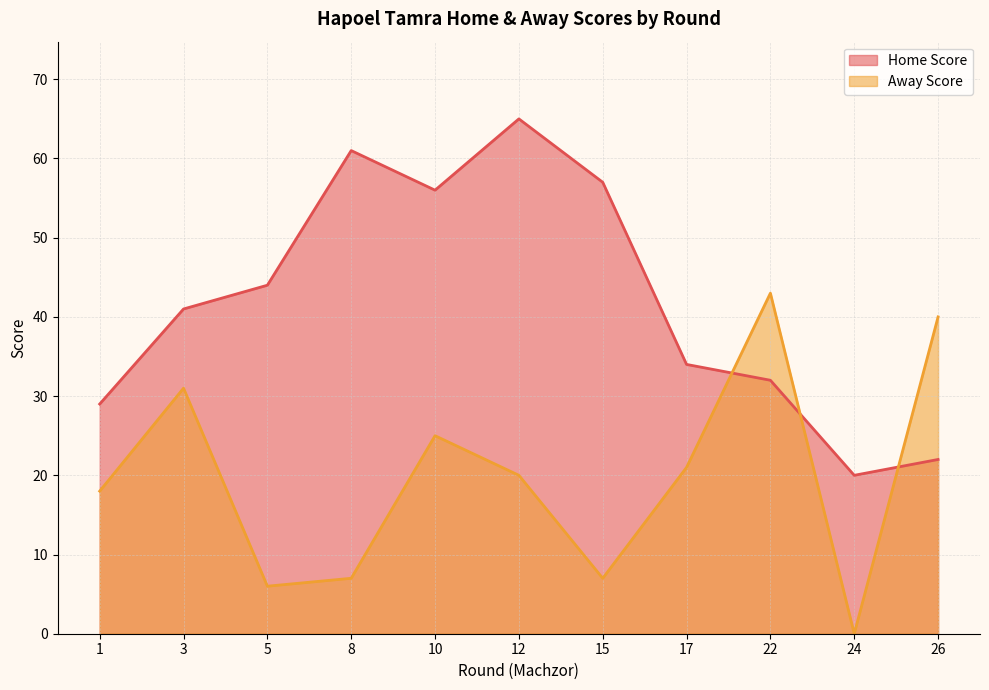

Which series ends up on top after the final intersection of Away Score and Home Score?

Away Score